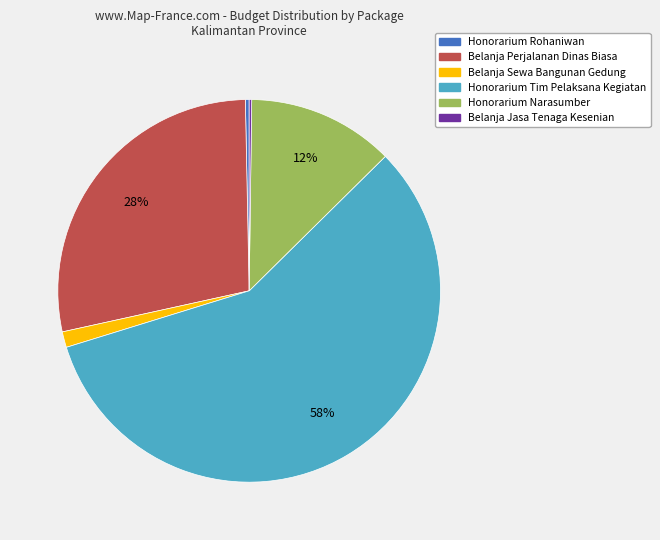

Is the sum of Honorarium Narasumber and Belanja Perjalanan Dinas Biasa greater than half?

No